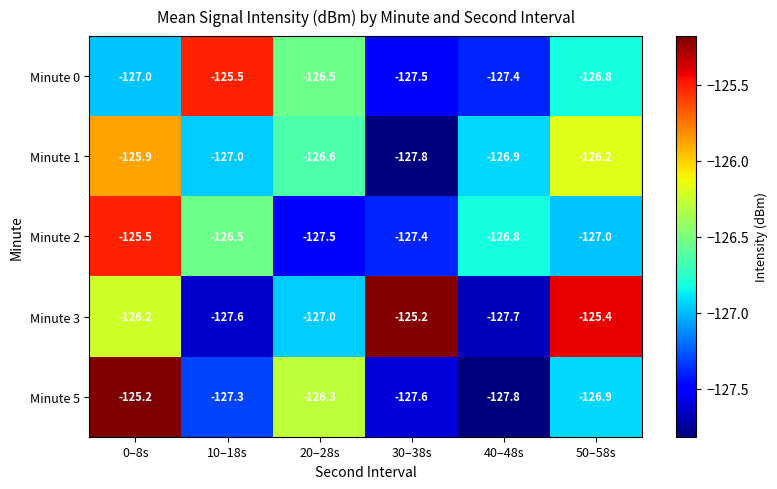

What is the total value across all series at 10–18s?

-633.9